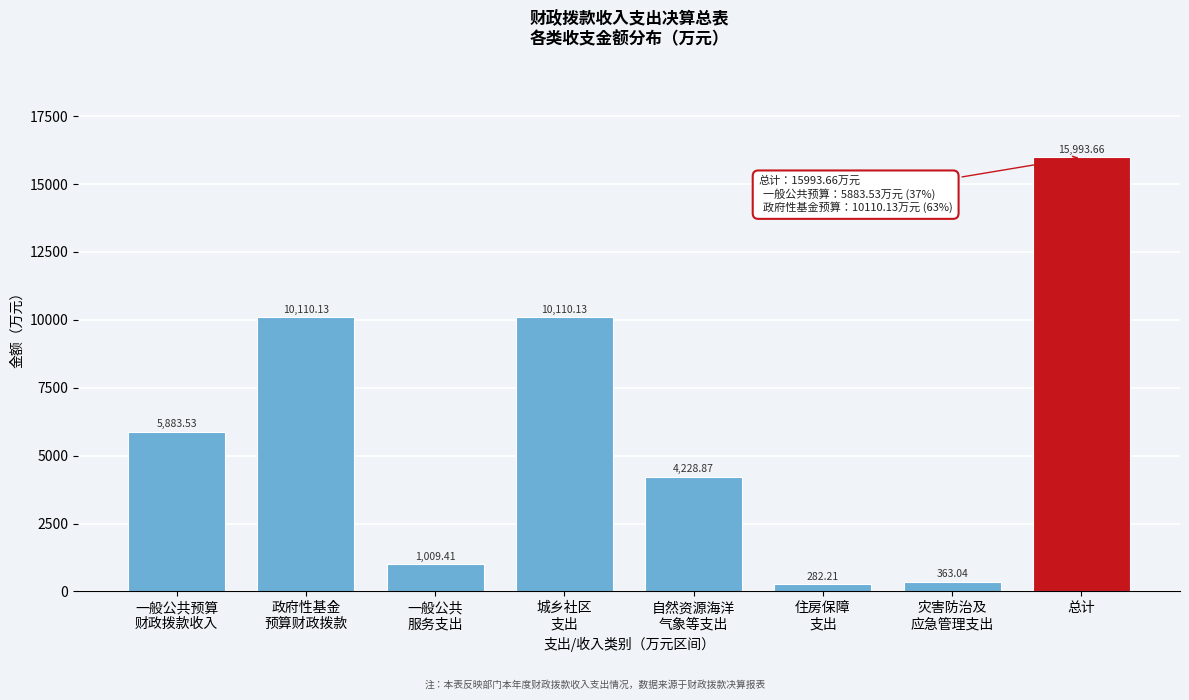

At which category does the chart reach its peak across all series?

总计